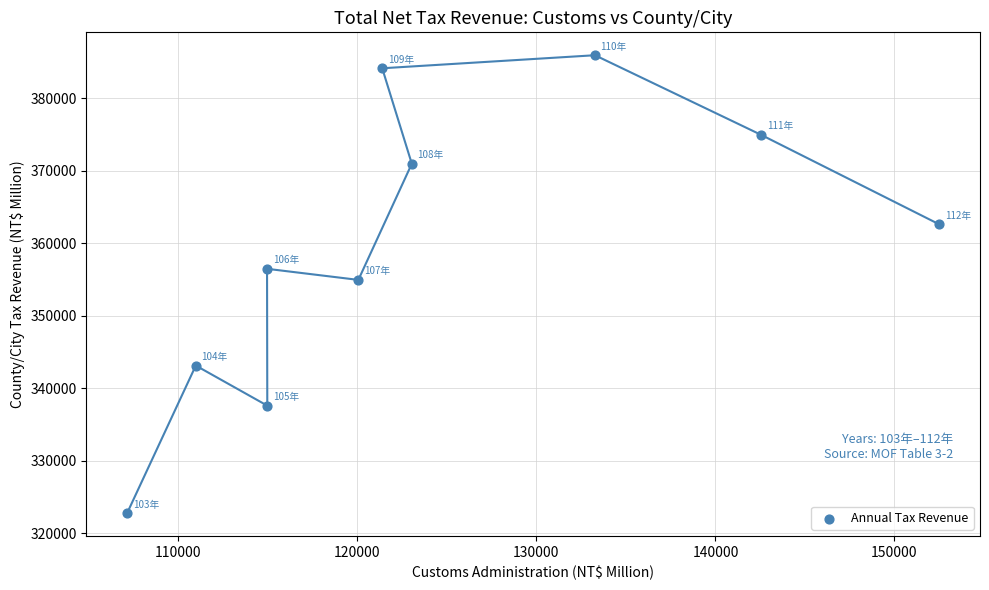

What is the average X value?

124086